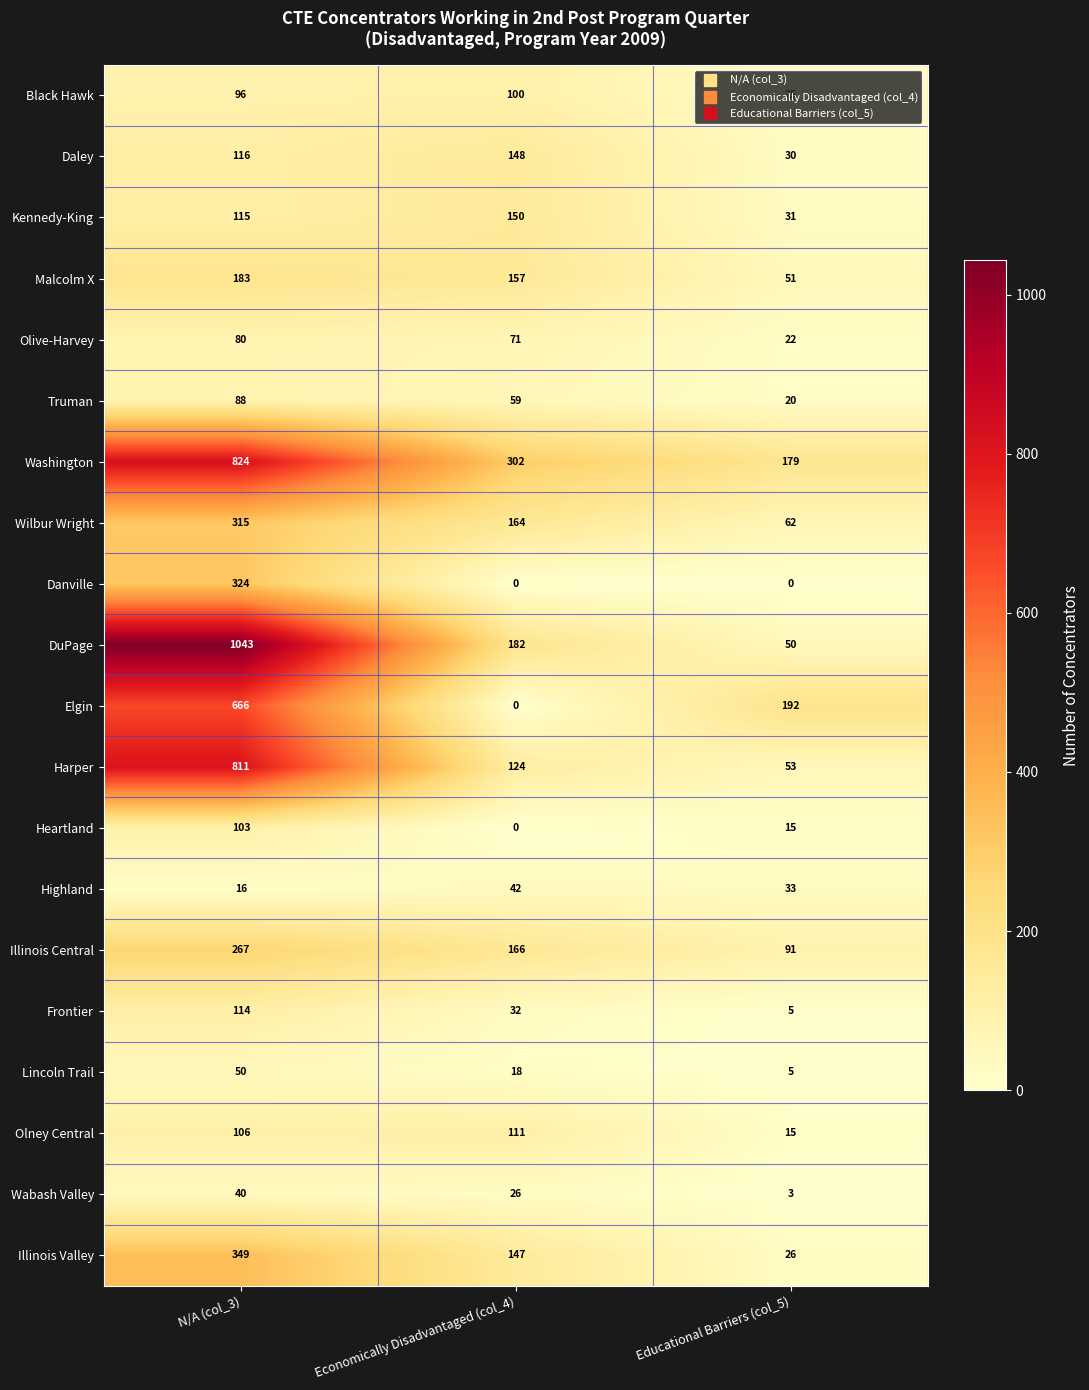

What is the difference between the Illinois Central values at N/A (col_3) and Economically Disadvantaged (col_4)?

101